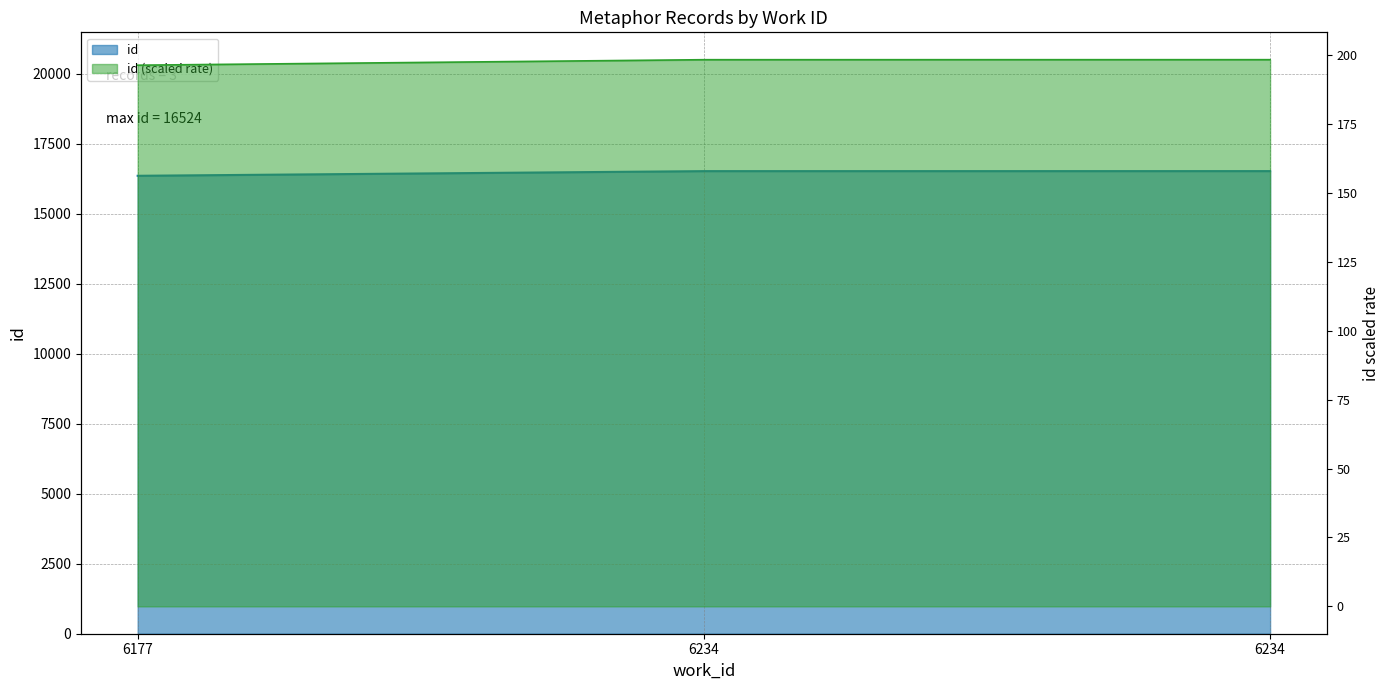

What is the sum of all values?

49404